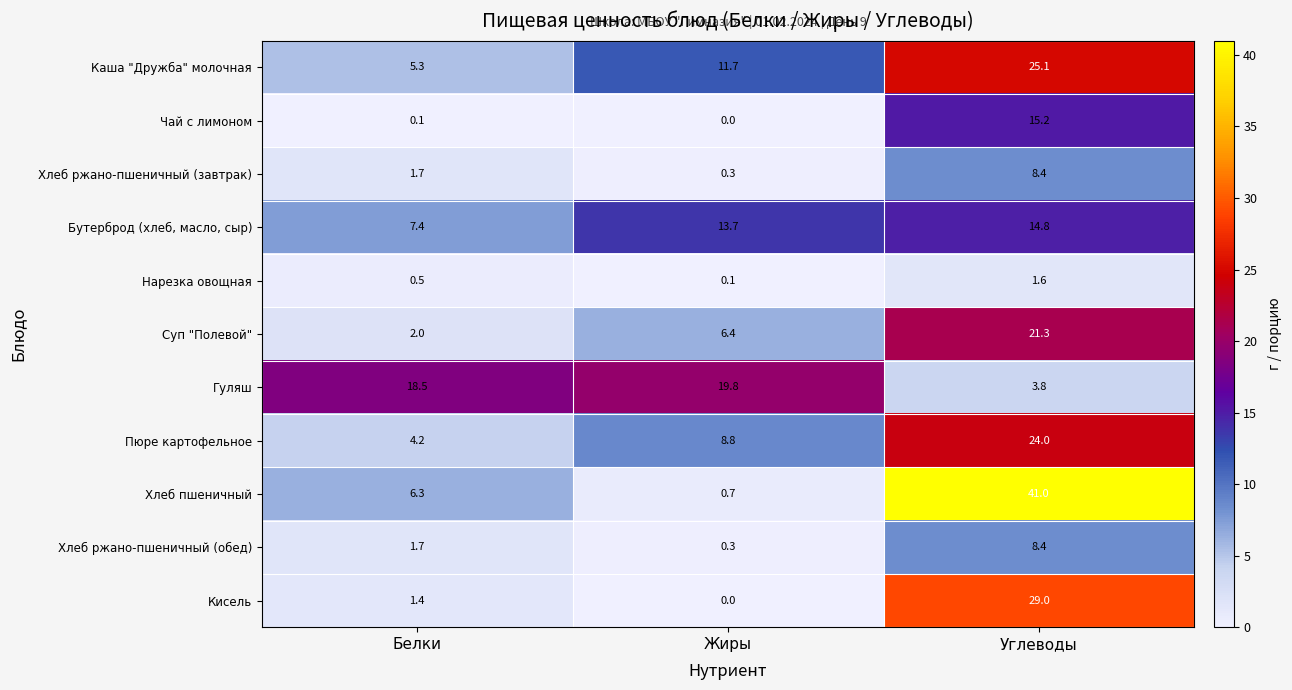

What is the total value across all series at Углеводы?

192.6